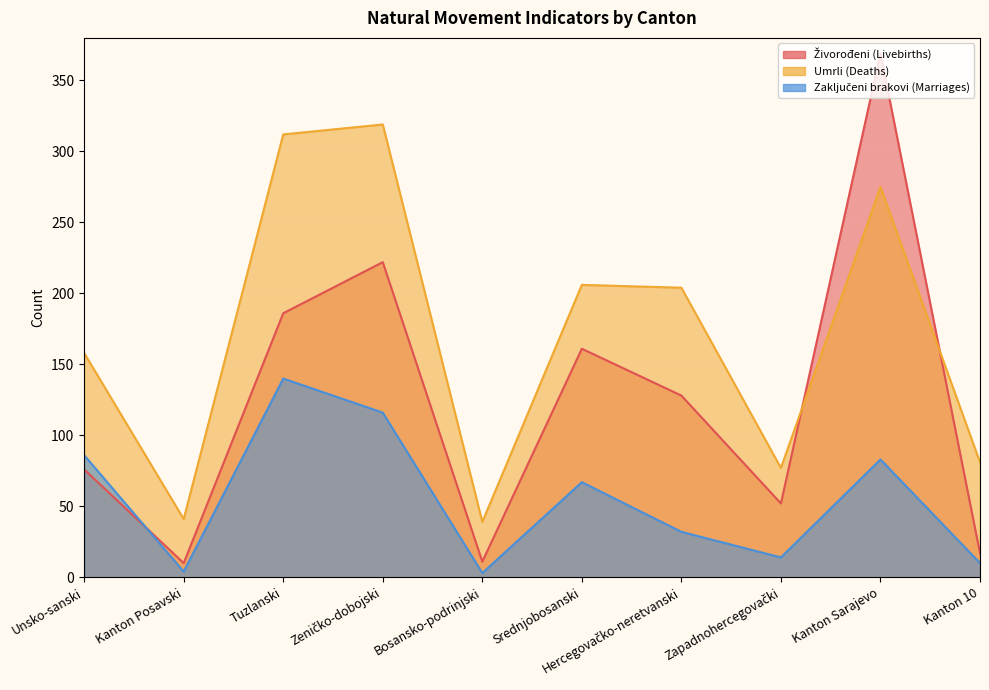

After their last crossing, which series has the higher values: Umrli (Deaths) or Živorođeni (Livebirths)?

Umrli (Deaths)